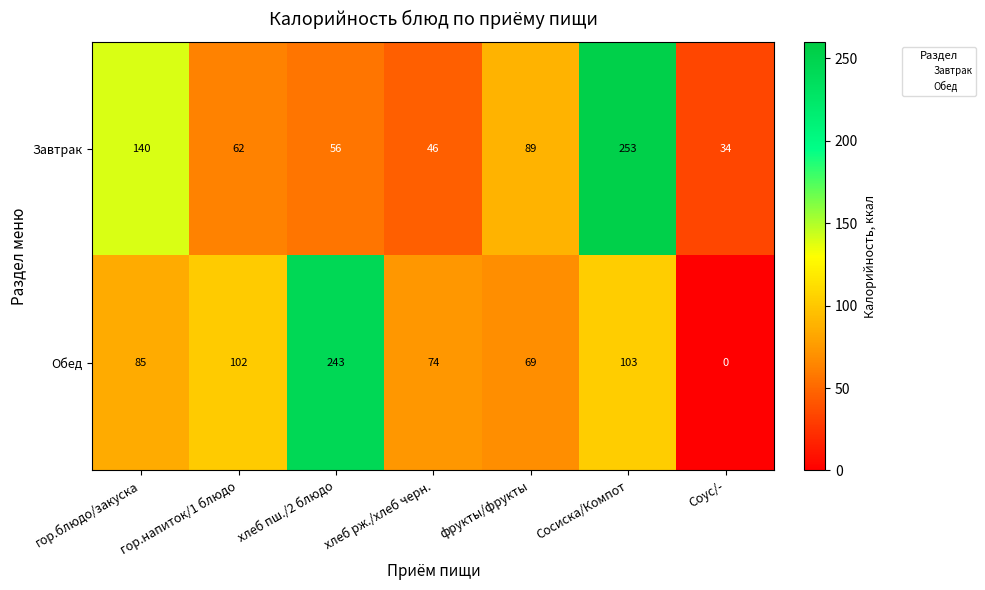

Which label corresponds to the smallest value in the chart?

Соус/-